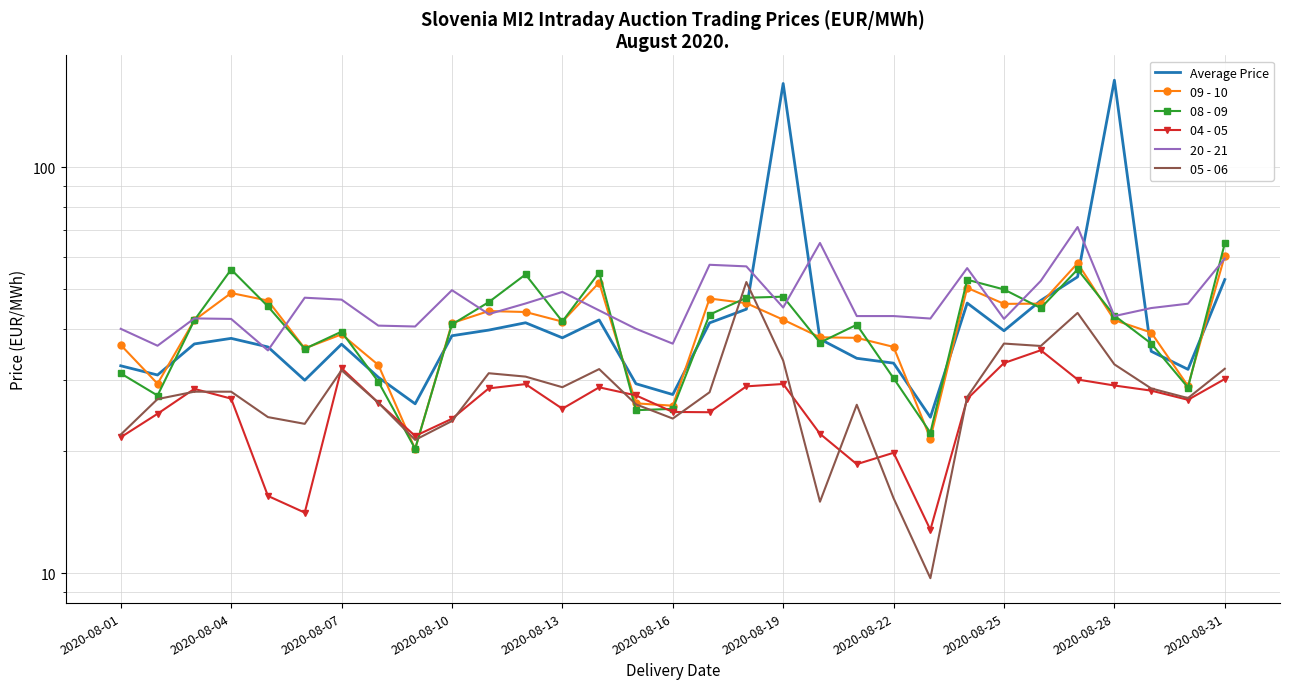

At 2020-08-19, list the series in order from largest to smallest.

Average Price, 08 - 09, 20 - 21, 09 - 10, 05 - 06, 04 - 05